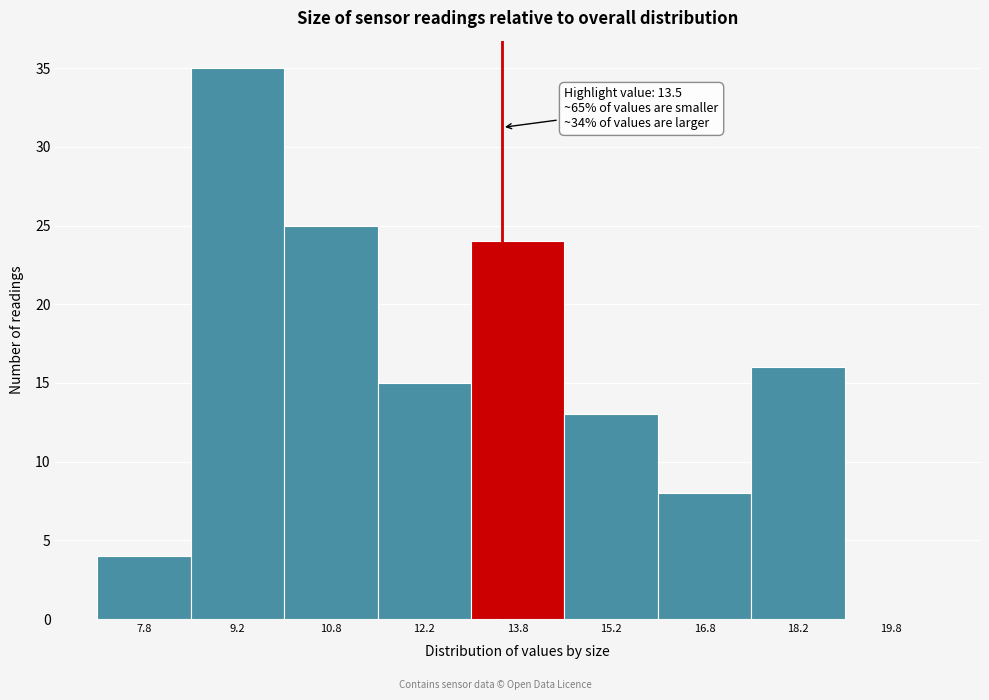

Over which range of the x-axis is the bar tallest?

8.5 to 10.0